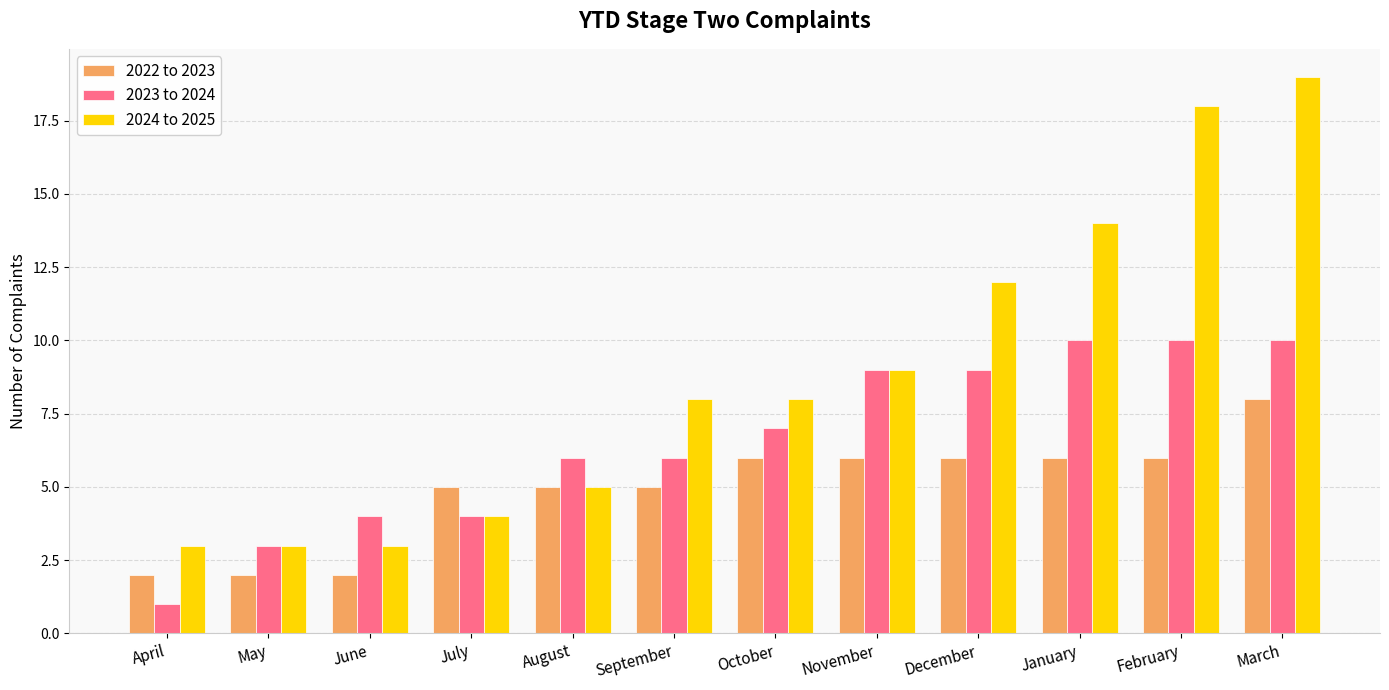

Does the chart contain stacked bars?

No